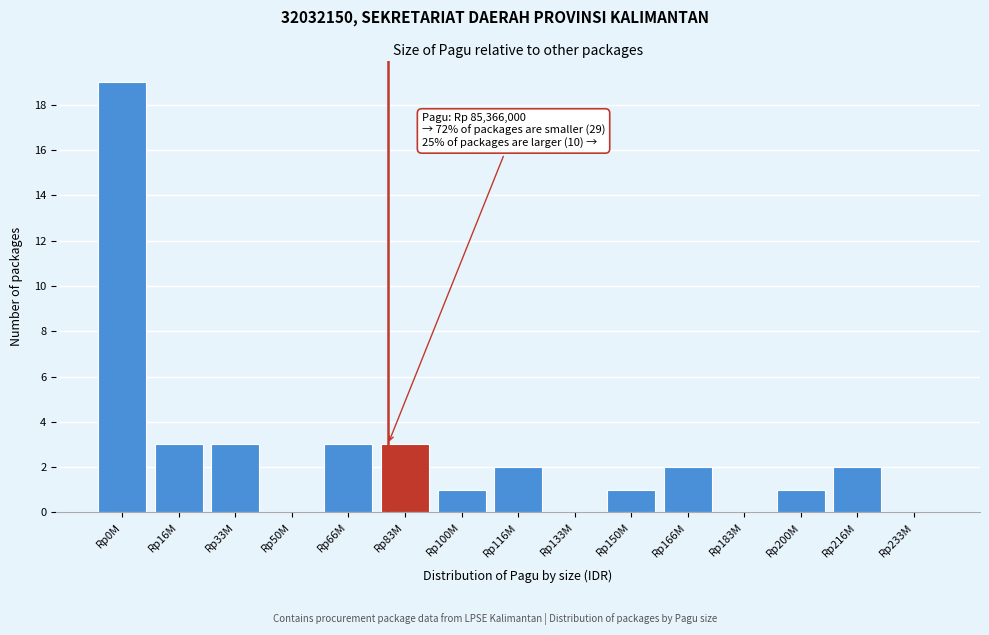

Reading right to left, extract all data points from this chart.

Rp233M=0	Rp216M=2	Rp200M=1	Rp183M=0	Rp166M=2	Rp150M=1	Rp133M=0	Rp116M=2	Rp100M=1	Rp83M=3	Rp66M=3	Rp50M=0	Rp33M=3	Rp16M=3	Rp0M=19